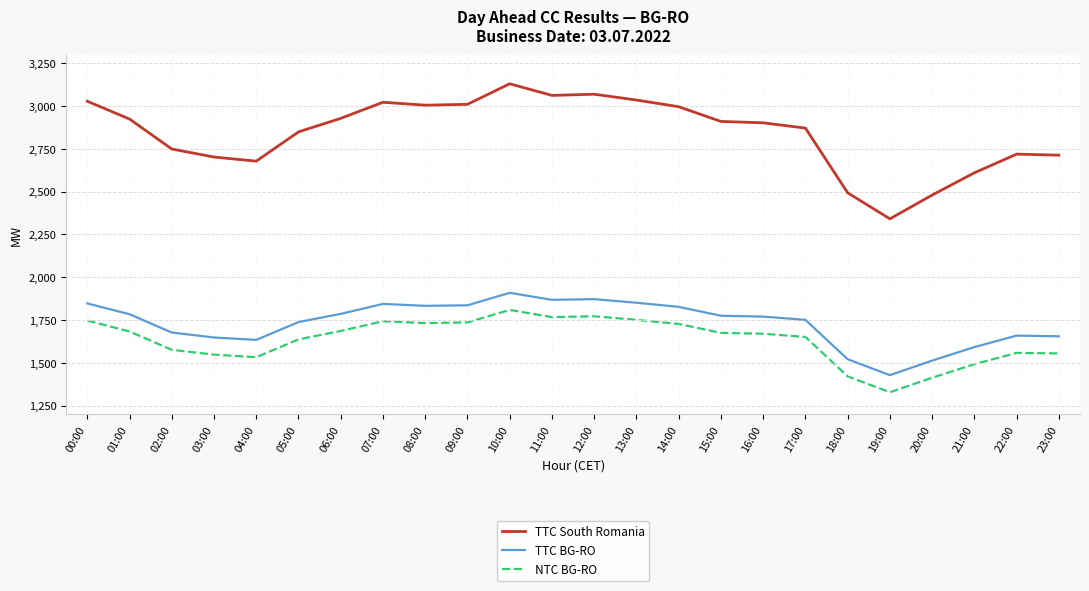

True or false: NTC BG-RO has a value of 2542 at 16:00.

False